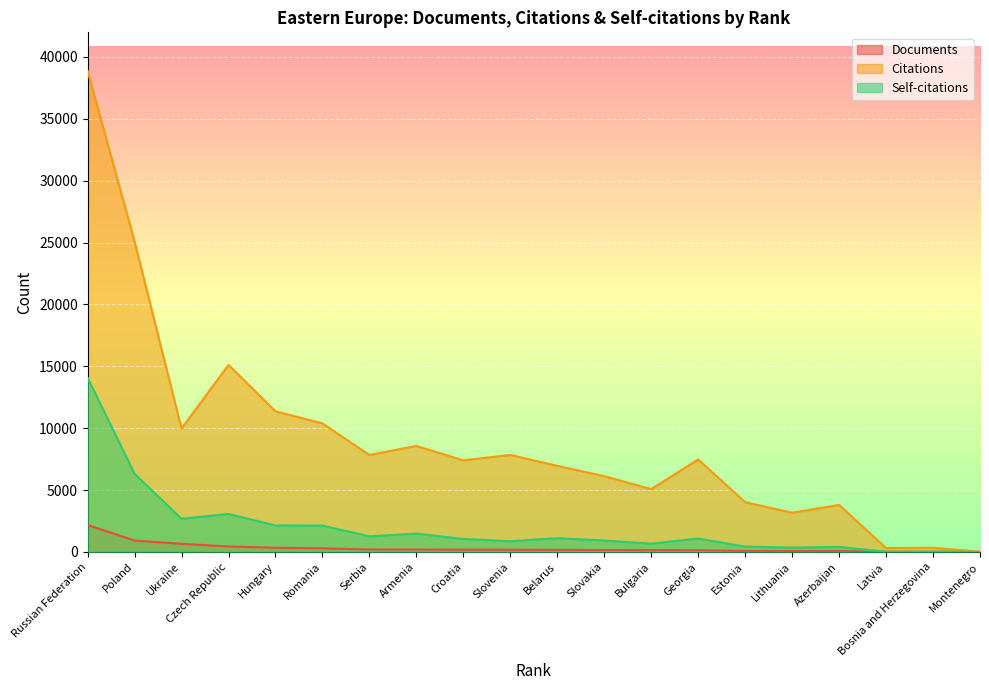

At which label is Self-citations closest to 7038?

Poland